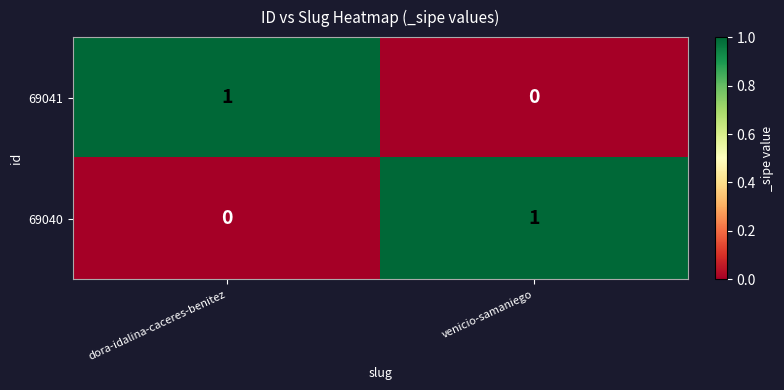

How many categories are shown in the chart?

2